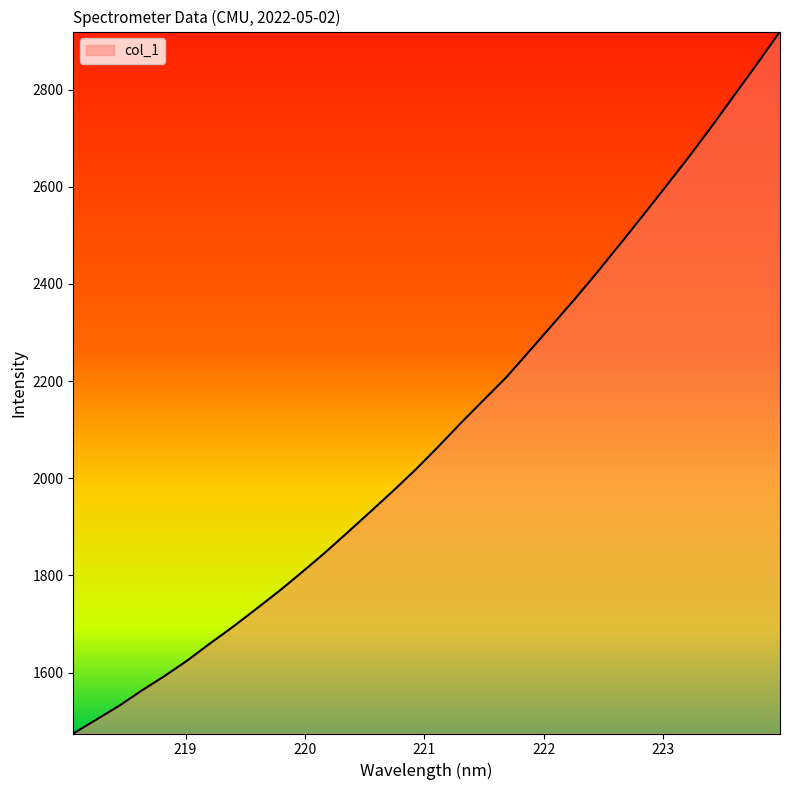

What is the minimum value shown in the chart?

1474.4